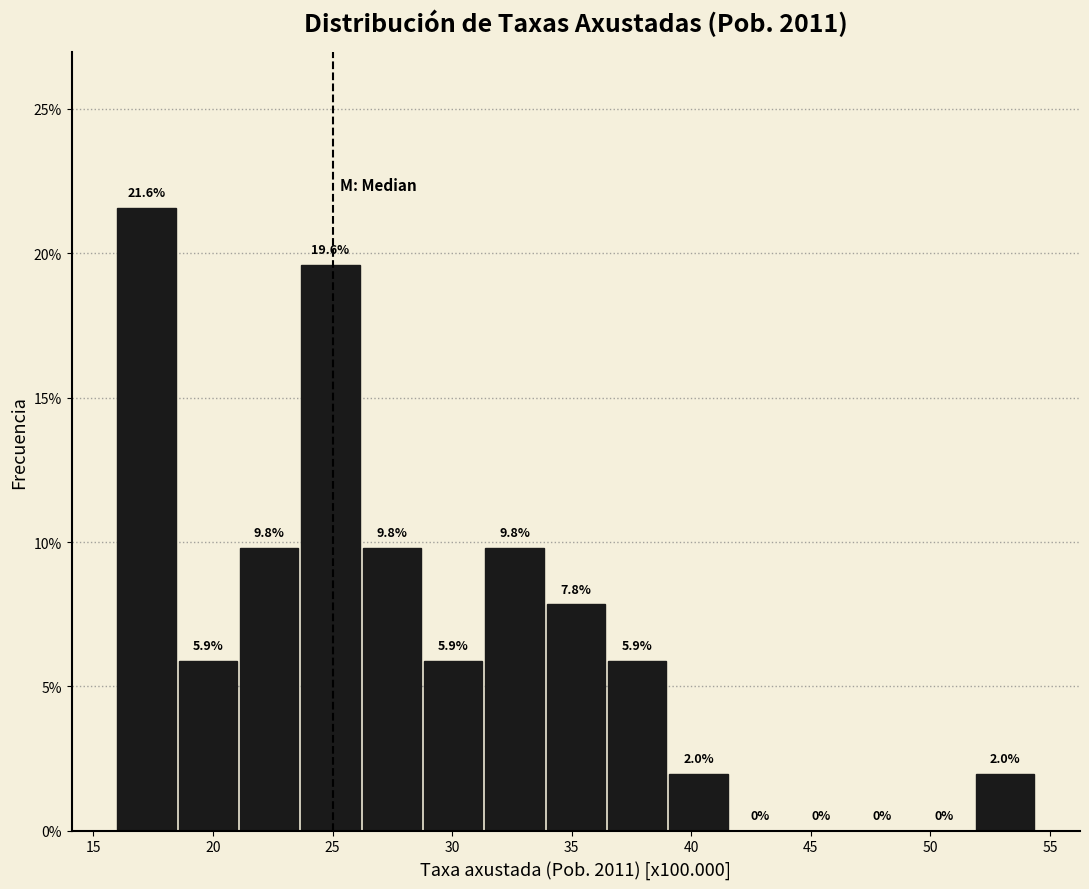

Reading left to right, list every bar in this chart as the range it spans on the x-axis followed by its height. The bar edges are not printed on the chart, so give them approximately, as read against the axis.

16.0 to 18.5: 21.6
18.5 to 21.0: 5.9
21.0 to 23.5: 9.8
23.5 to 26.5: 19.6
26.5 to 29.0: 9.8
29.0 to 31.5: 5.9
31.5 to 34.0: 9.8
34.0 to 36.5: 7.8
36.5 to 39.0: 5.9
39.0 to 41.5: 2.0
41.5 to 44.0: 0.0
44.0 to 47.0: 0.0
47.0 to 49.5: 0.0
49.5 to 52.0: 0.0
52.0 to 54.5: 2.0